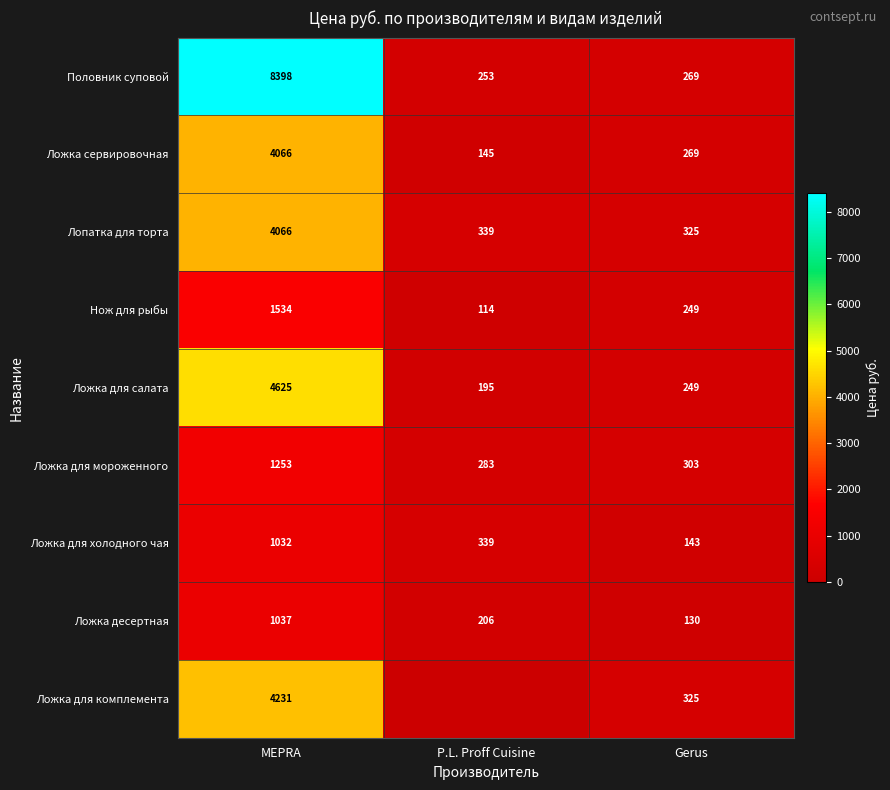

What is the total value across all series at Gerus?

2262